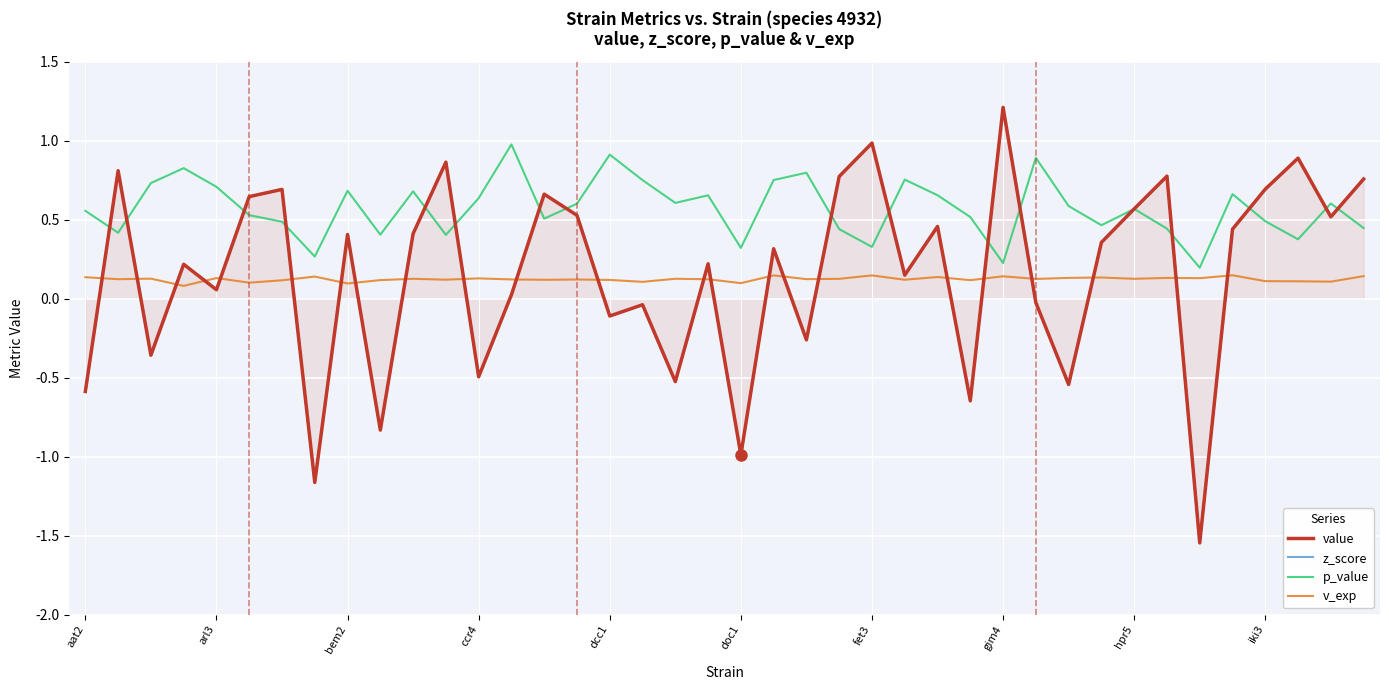

What is the difference between the second highest and minimum values in the z_score series?

2.5